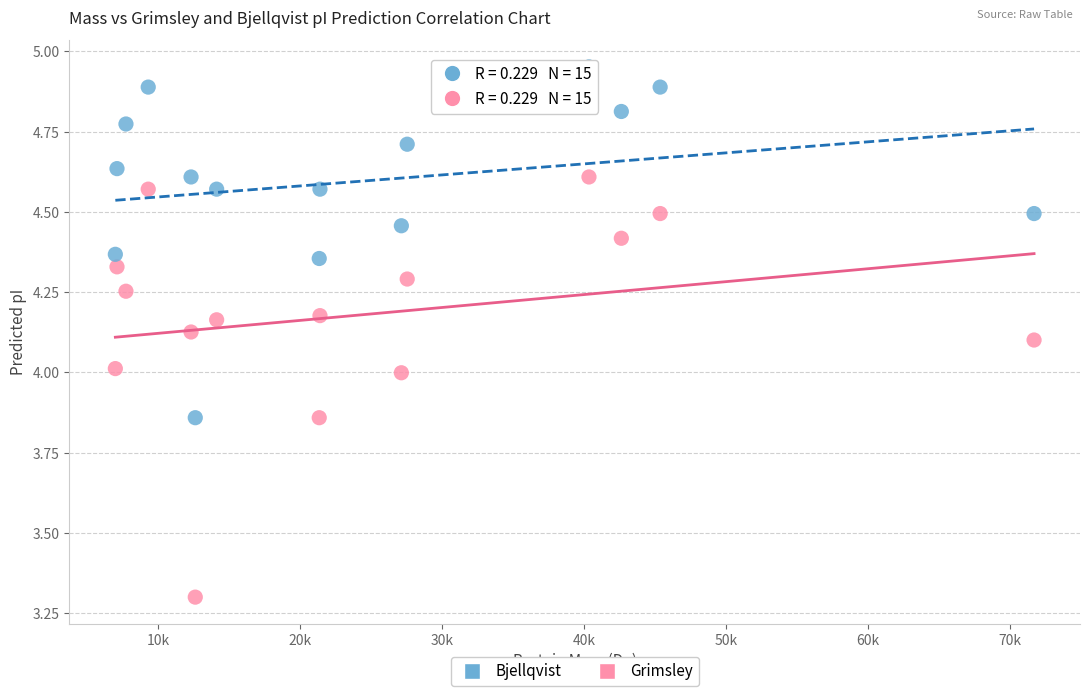

Which series reaches the maximum Y coordinate?

Bjellqvist